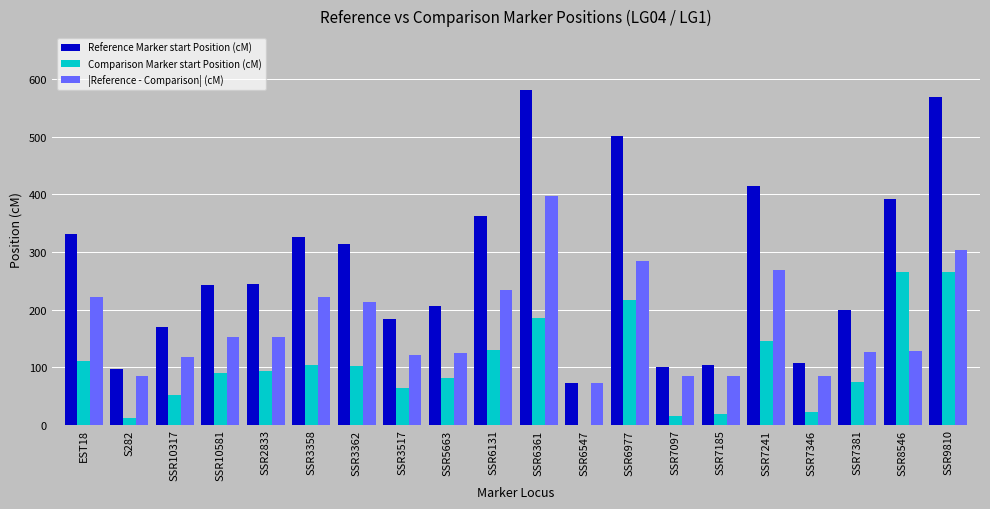

The value of Reference Marker start Position (cM) at SSR6361 is 318.8. True or false?

False